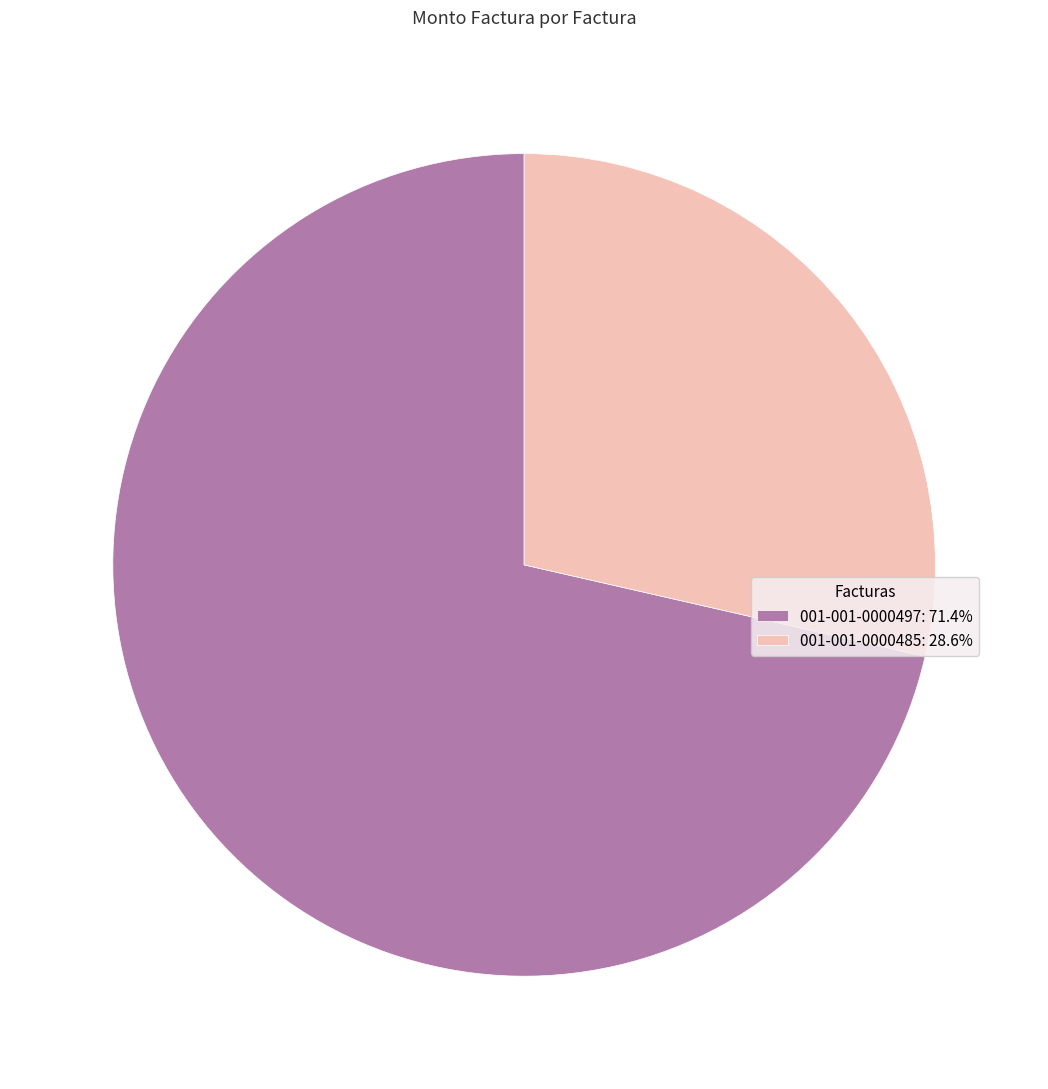

Do 001-001-0000485: 28.6% and 001-001-0000497: 71.4% together represent more than half of the pie?

Yes